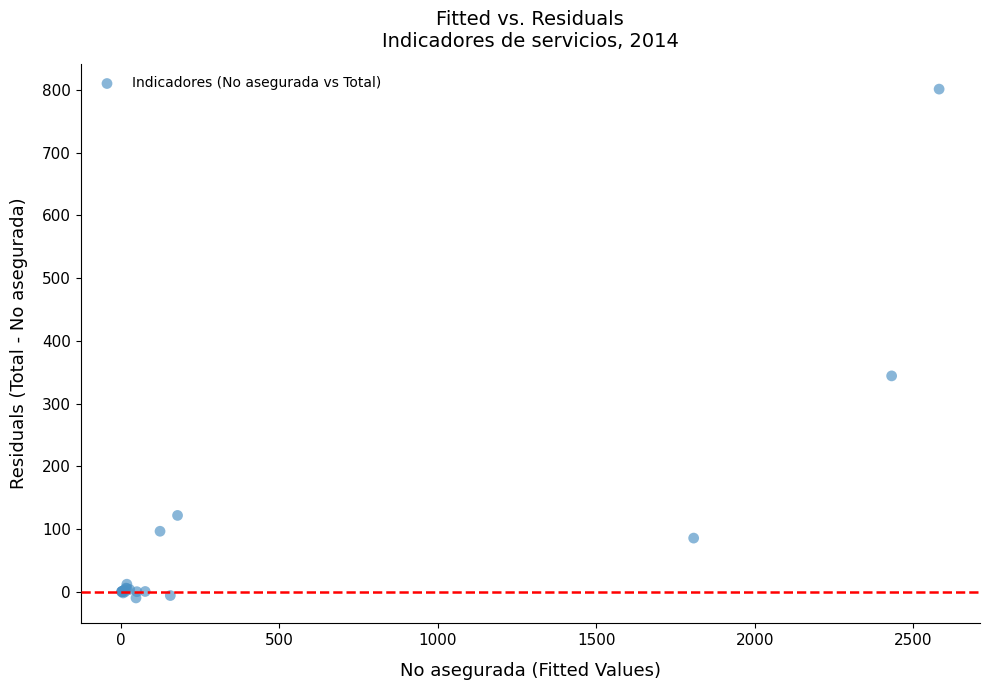

What Y value in the scatter plot is closest to 395?

344.0